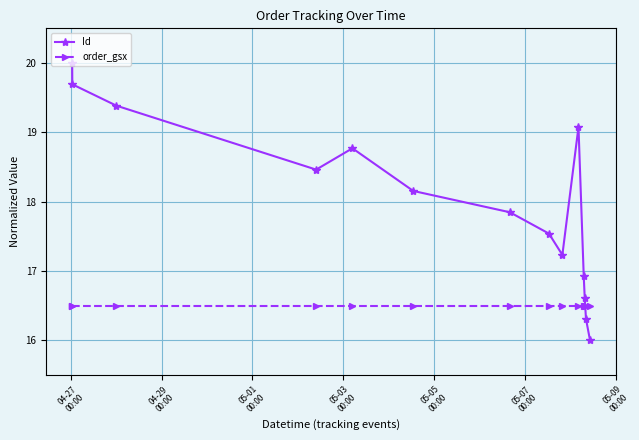

After their last crossing, which series has the higher values: Id or order_gsx?

order_gsx